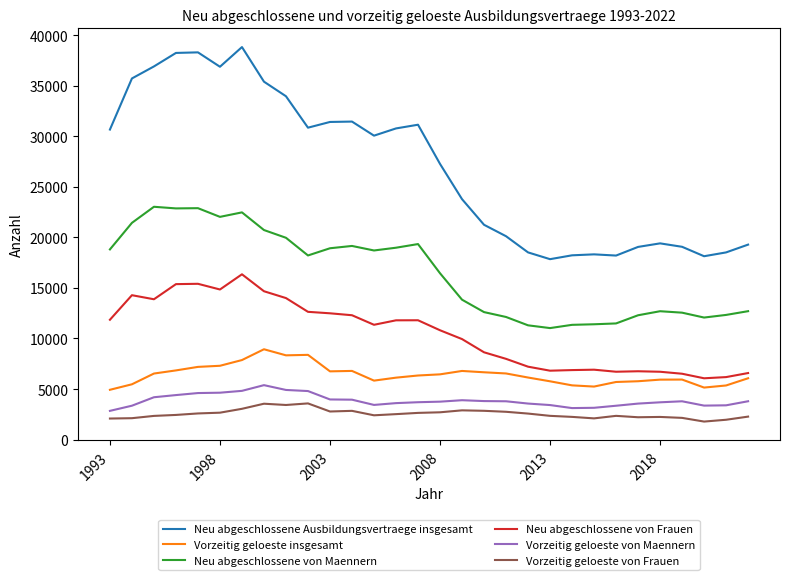

What is the difference between the maximum and minimum values in the Neu abgeschlossene von Frauen series?

10285